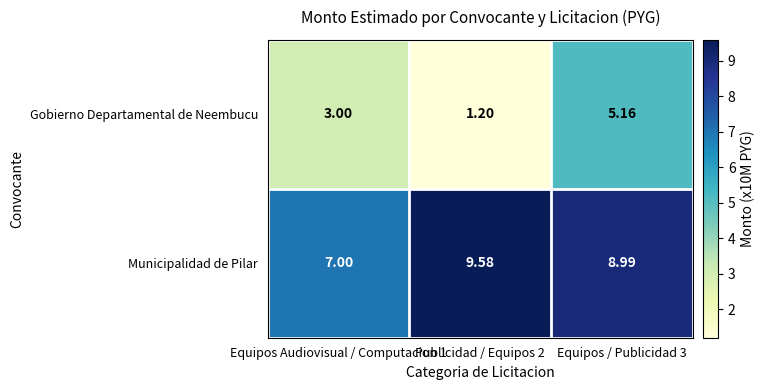

At Publicidad / Equipos 2, list the series in order from smallest to largest.

Gobierno Departamental de Neembucu, Municipalidad de Pilar